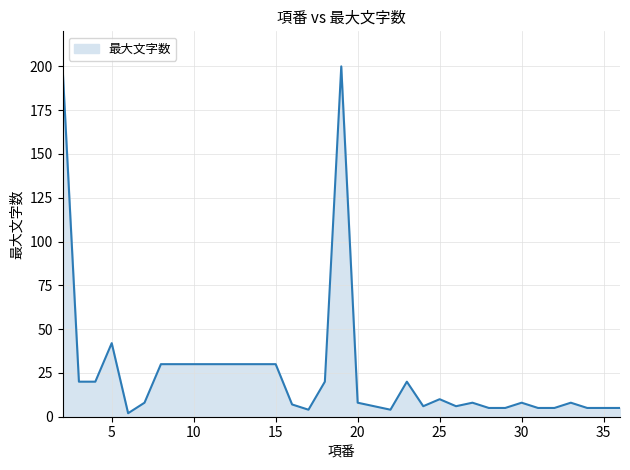

True or false: there are more than 0 points higher than both neighbors.

True